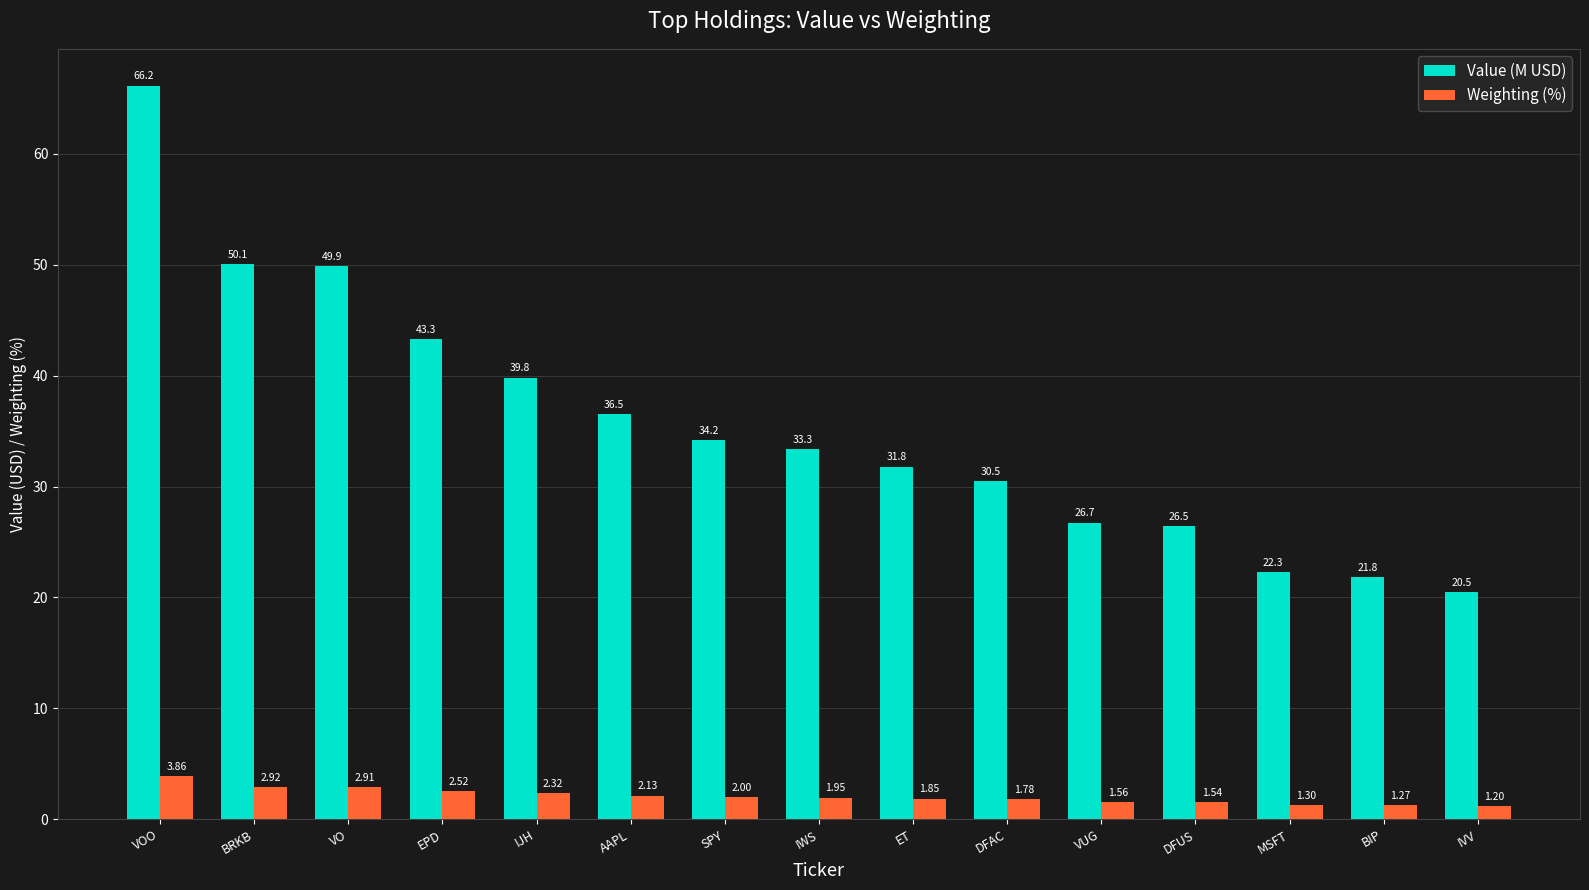

How many bars are there in each group?

2